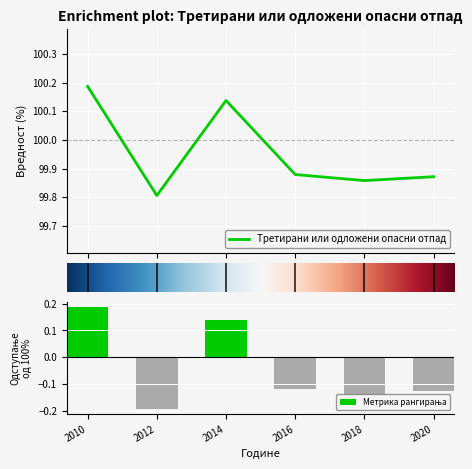

How many categories are shown in the chart?

6